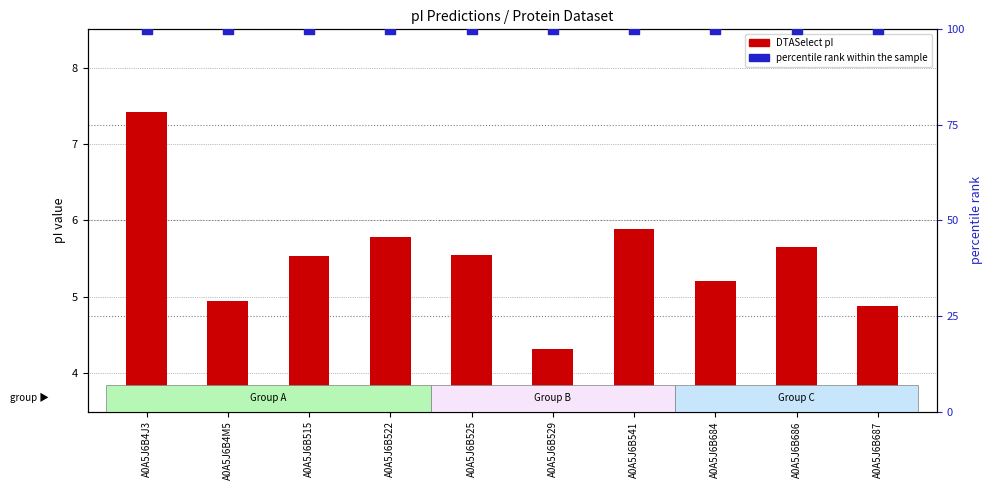

Which series has the largest Y range (max minus min)?

DTASelect